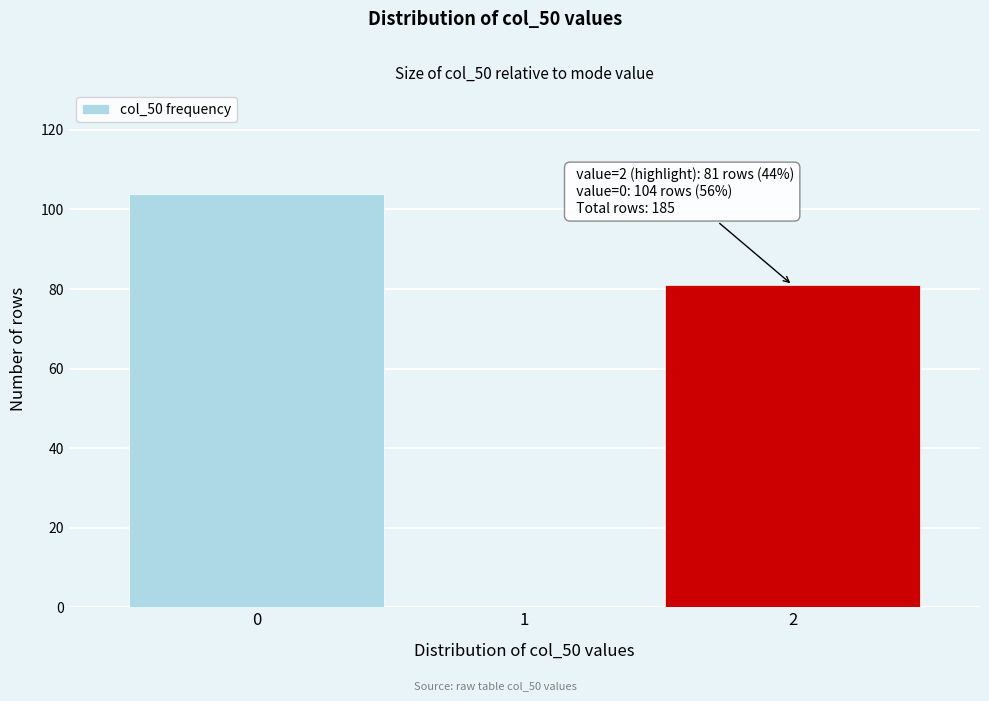

Over which range of the x-axis is the bar tallest?

-0.5 to 0.5